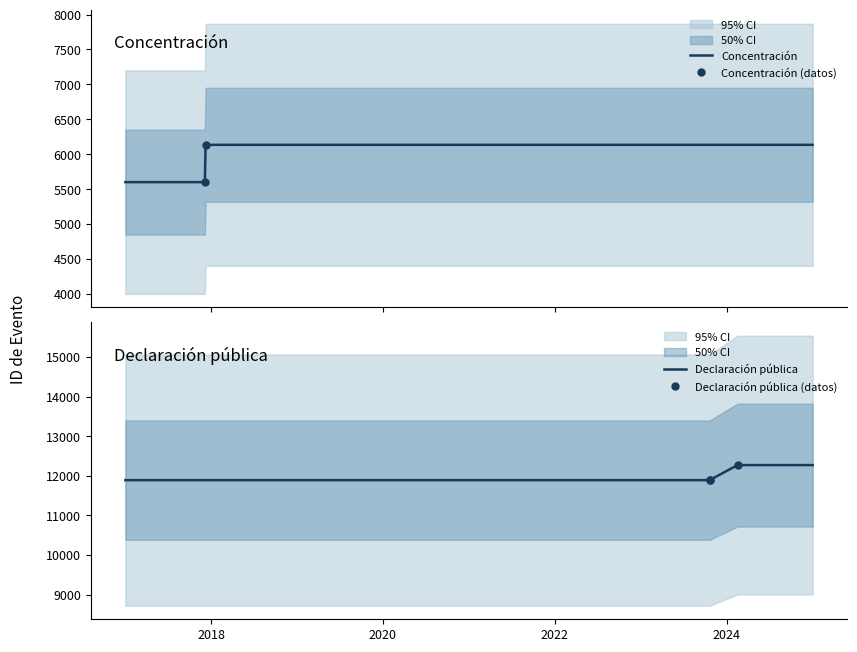

What is the value of the Declaración pública (datos) point at the 1st from the left?

11888